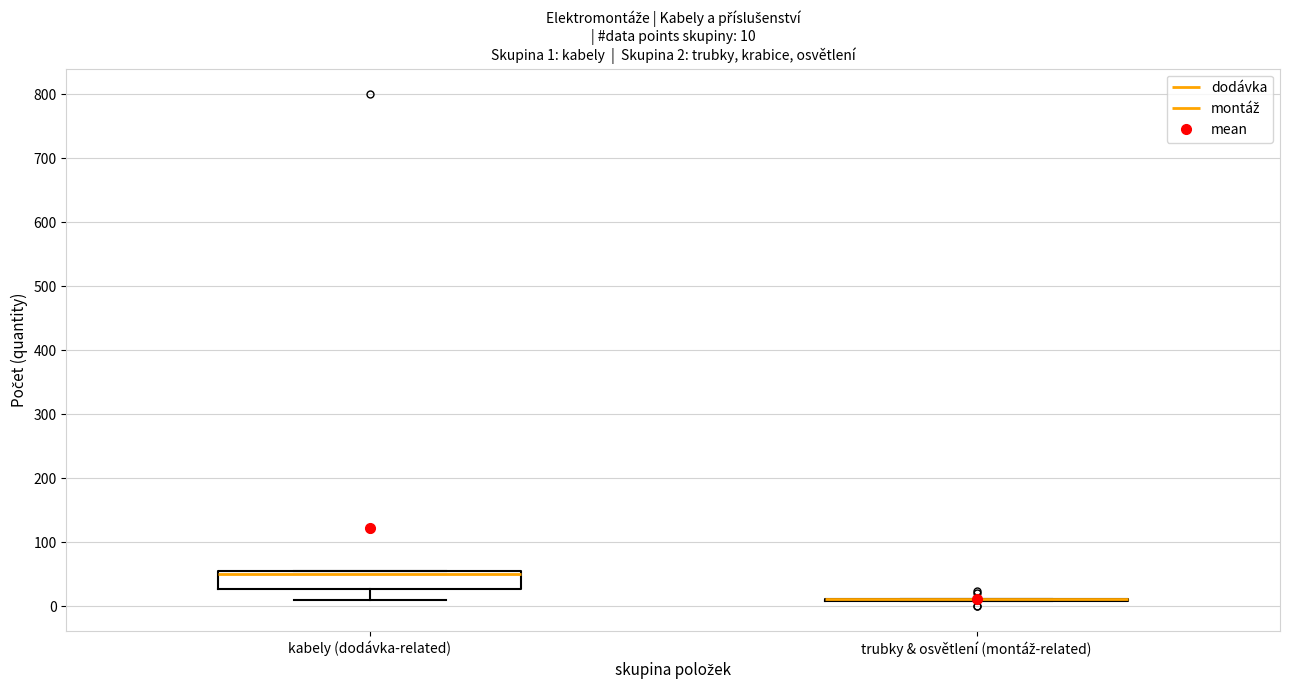

Which box is the tallest, from its lower edge to its upper edge?

kabely (dodávka-related)